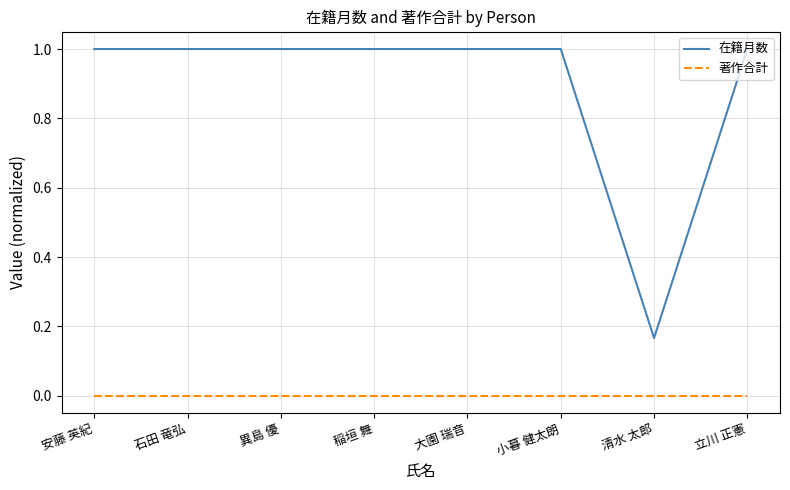

What position from the right is 清水 太郎?

2